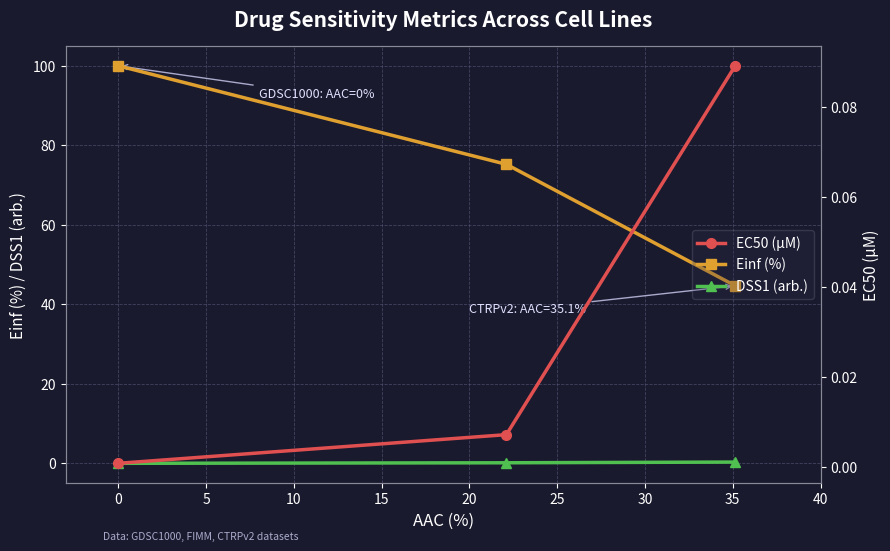

What is the value of the Einf (%) point at the 1st from the left?

100.0